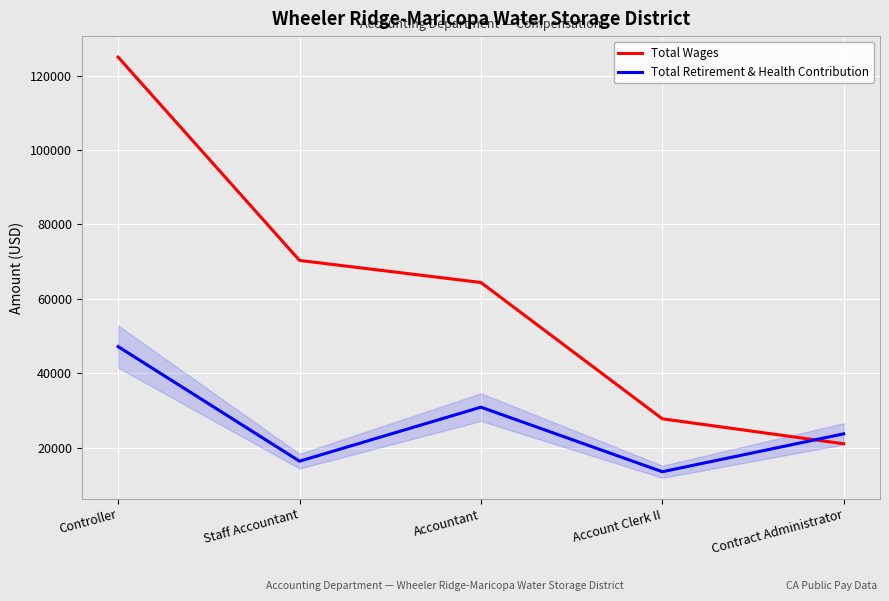

Which series has the largest total across all categories?

Total Wages